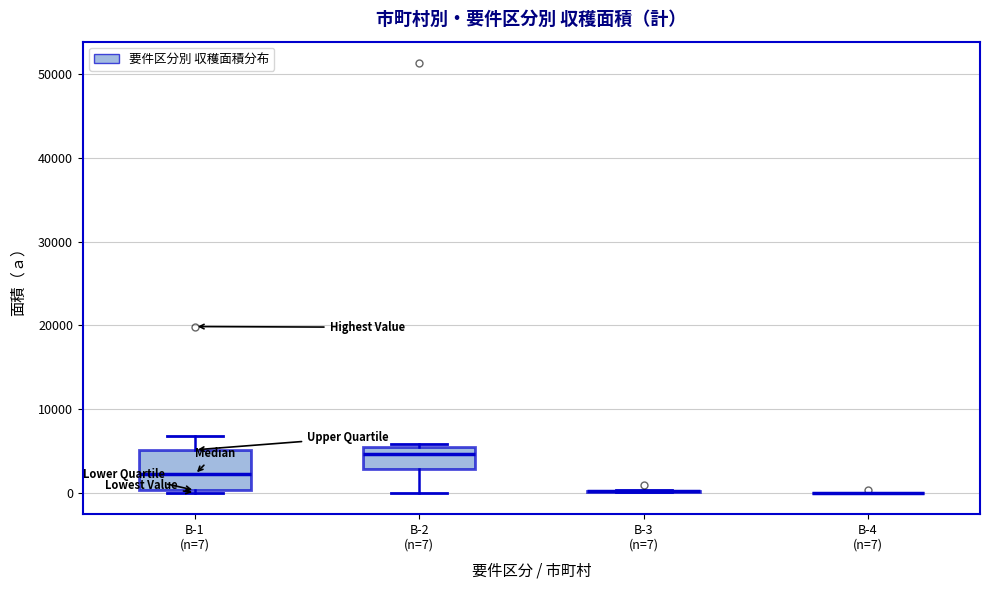

Reading left to right, read every box against the y-axis: the position of its median line, the range the box covers, and the ends of its whiskers. The values are not printed on the chart, so give them approximately, as read against the axis.

B-1 (n=7): median 2000, box 0 to 5000, whiskers 0 to 7000
B-2 (n=7): median 5000, box 3000 to 6000, whiskers 0 to 6000 (just above the box's upper edge)
B-3 (n=7): box collapsed to a line at 0, whiskers 0 to 0
B-4 (n=7): box collapsed to a line at 0, whiskers 0 to 0